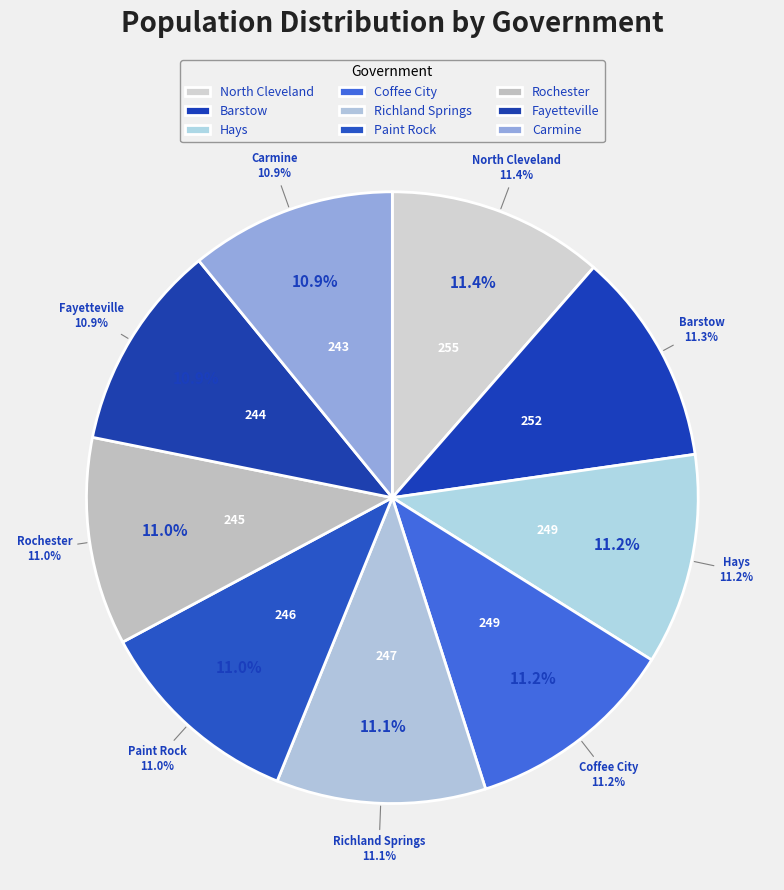

Count the number of slices in the pie.

9